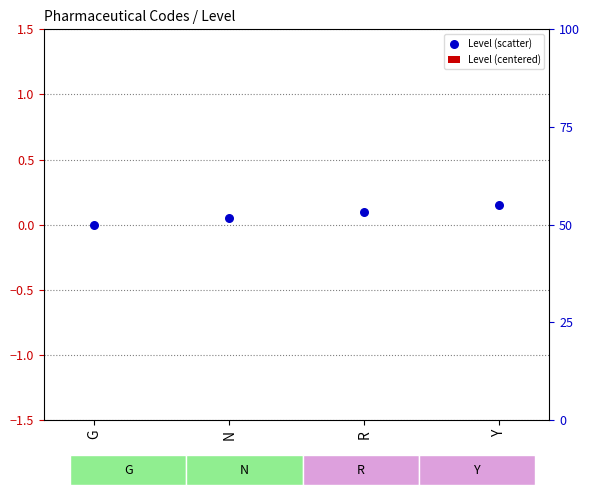

What is the total value across all series at Y?

0.2